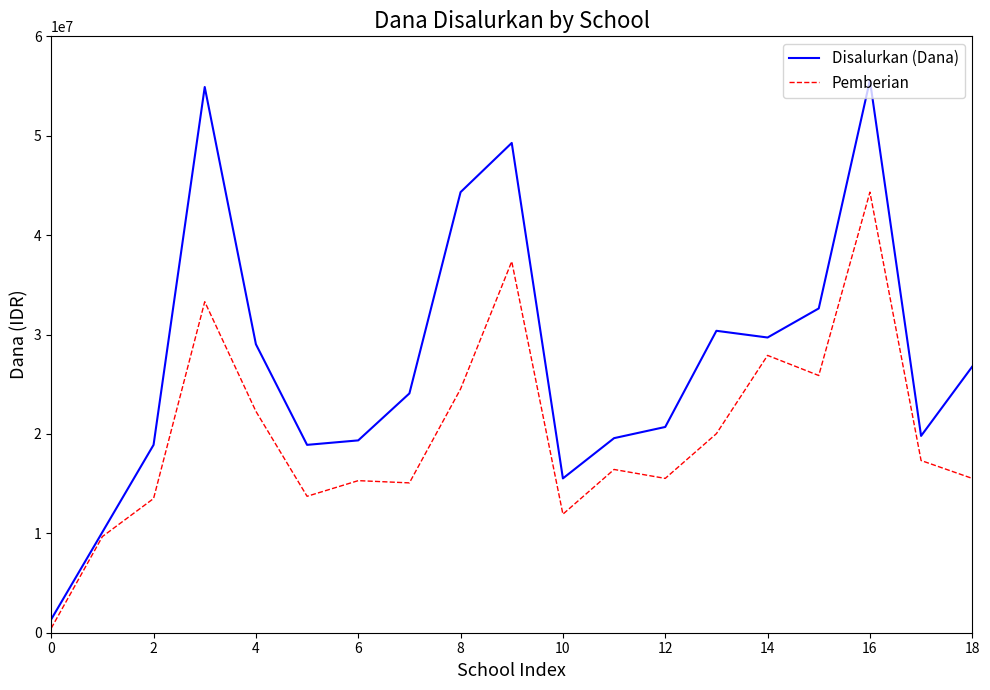

Rank the series by their average value, from highest to lowest.

Disalurkan (Dana), Pemberian